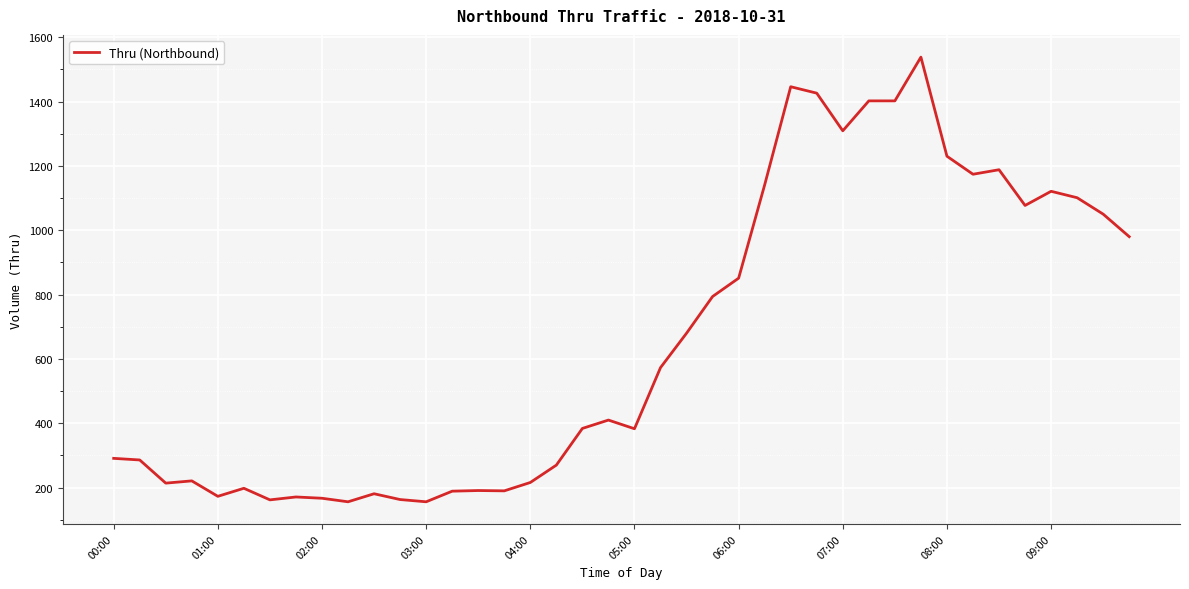

What is the minimum value shown in the chart?

156